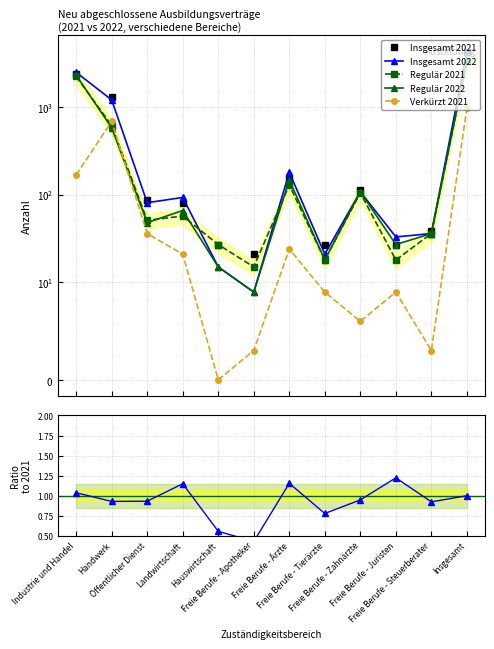

What is the sum of all Regulär 2021 values?

6609